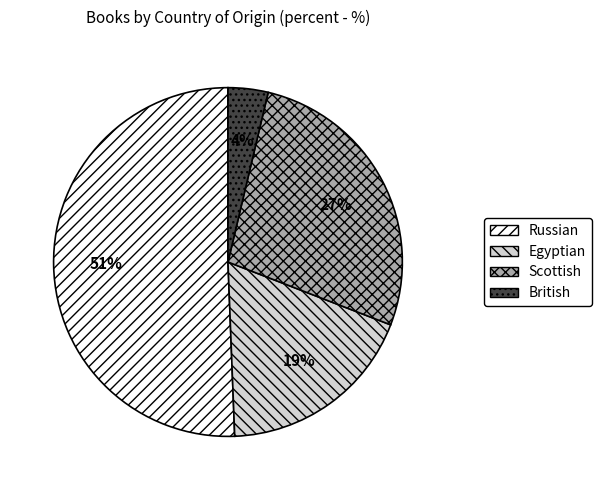

Is it true that Russian is 62% of the pie?

False